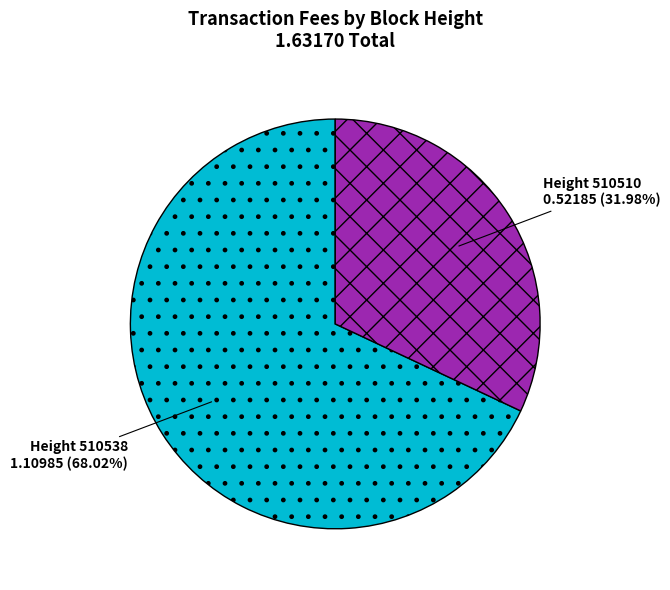

Approximately how many times larger is the value at Height 510510 compared to Height 510538?

0.5